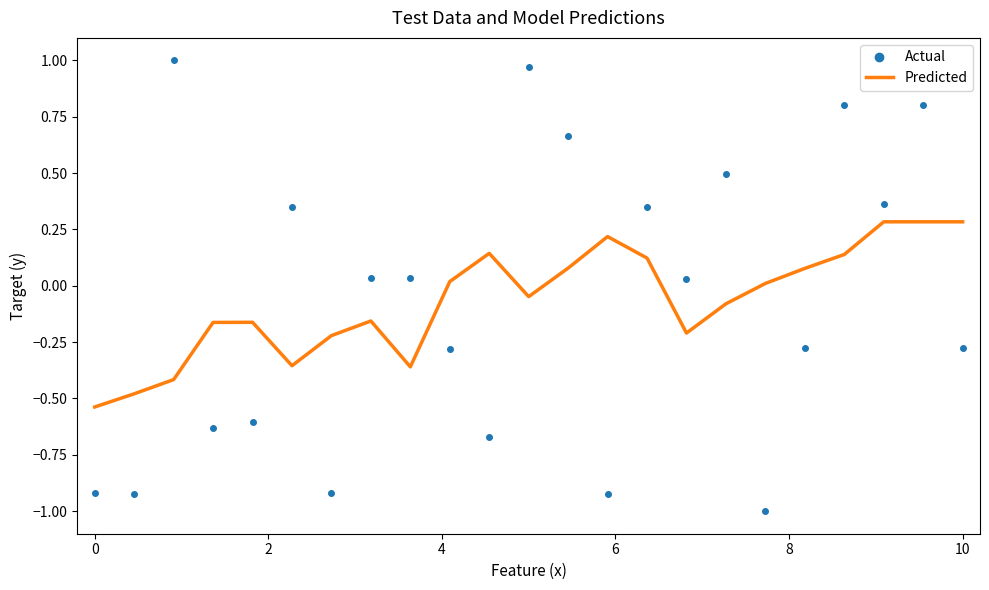

What is the difference between the second highest and second lowest values in the Actual series?

1.9